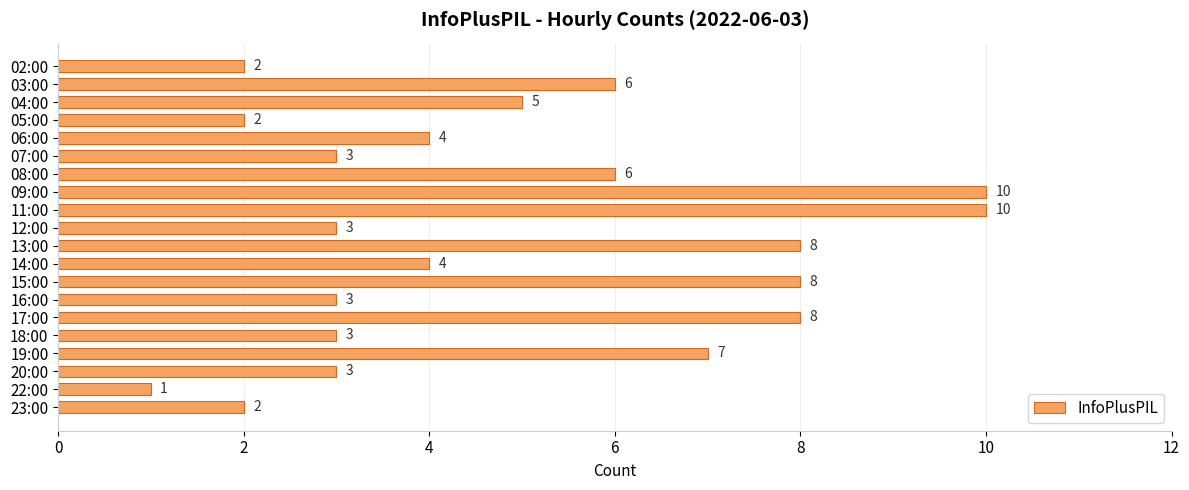

Reading top to bottom, transcribe all the data shown in this chart.

2	6	5	2	4	3	6	10	10	3	8	4	8	3	8	3	7	3	1	2